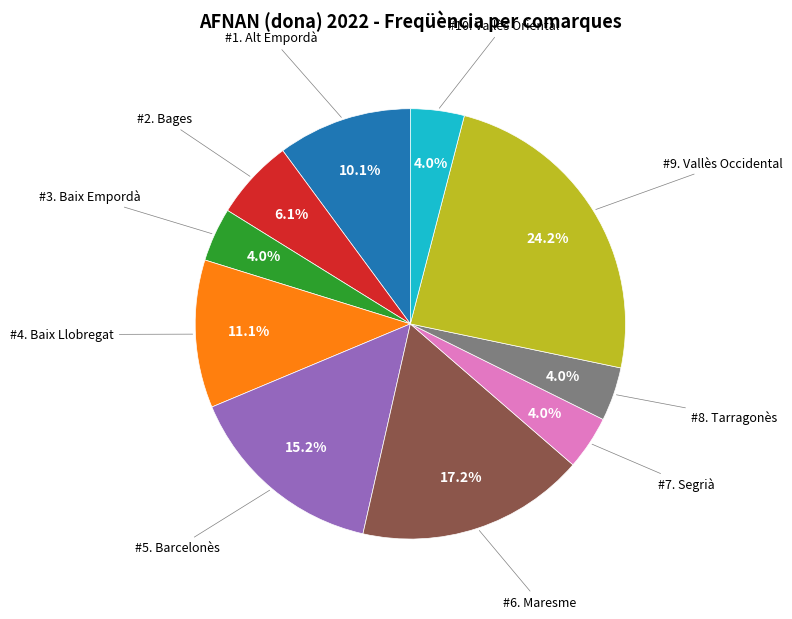

Is there a majority slice in this chart?

No